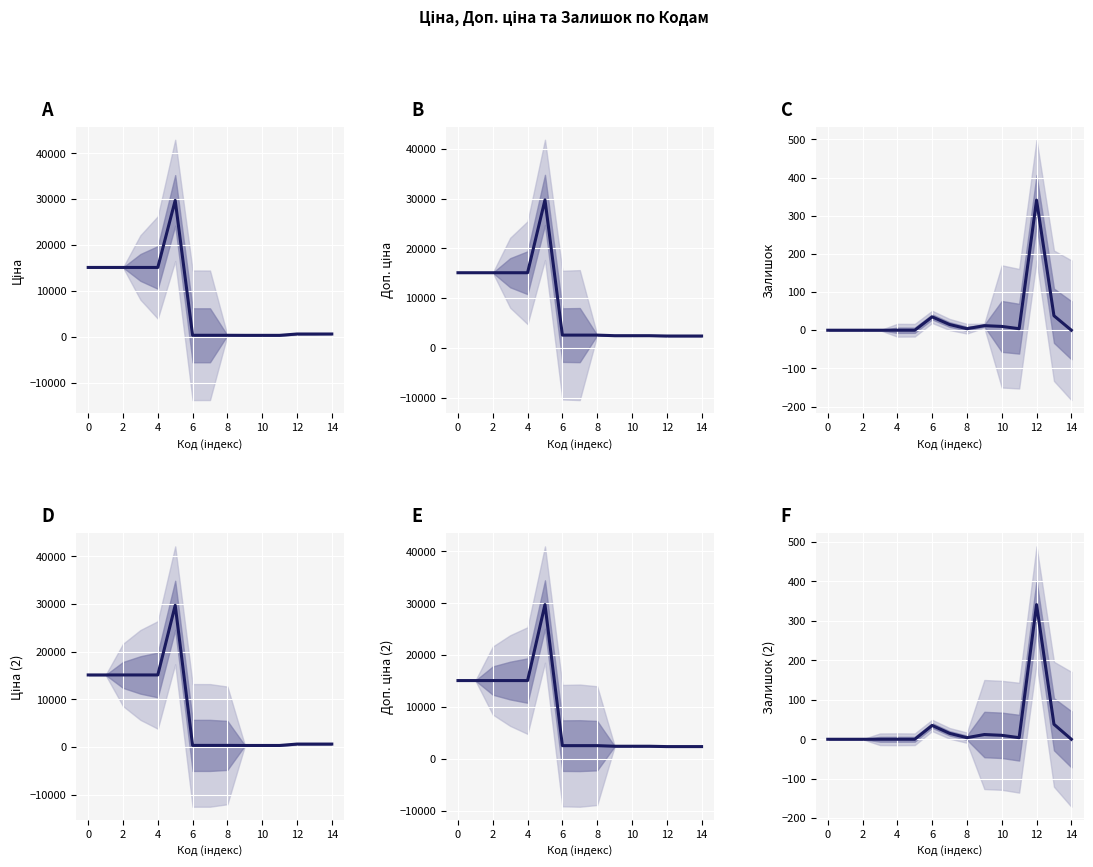

Which series has the largest total across all categories?

Доп. ціна